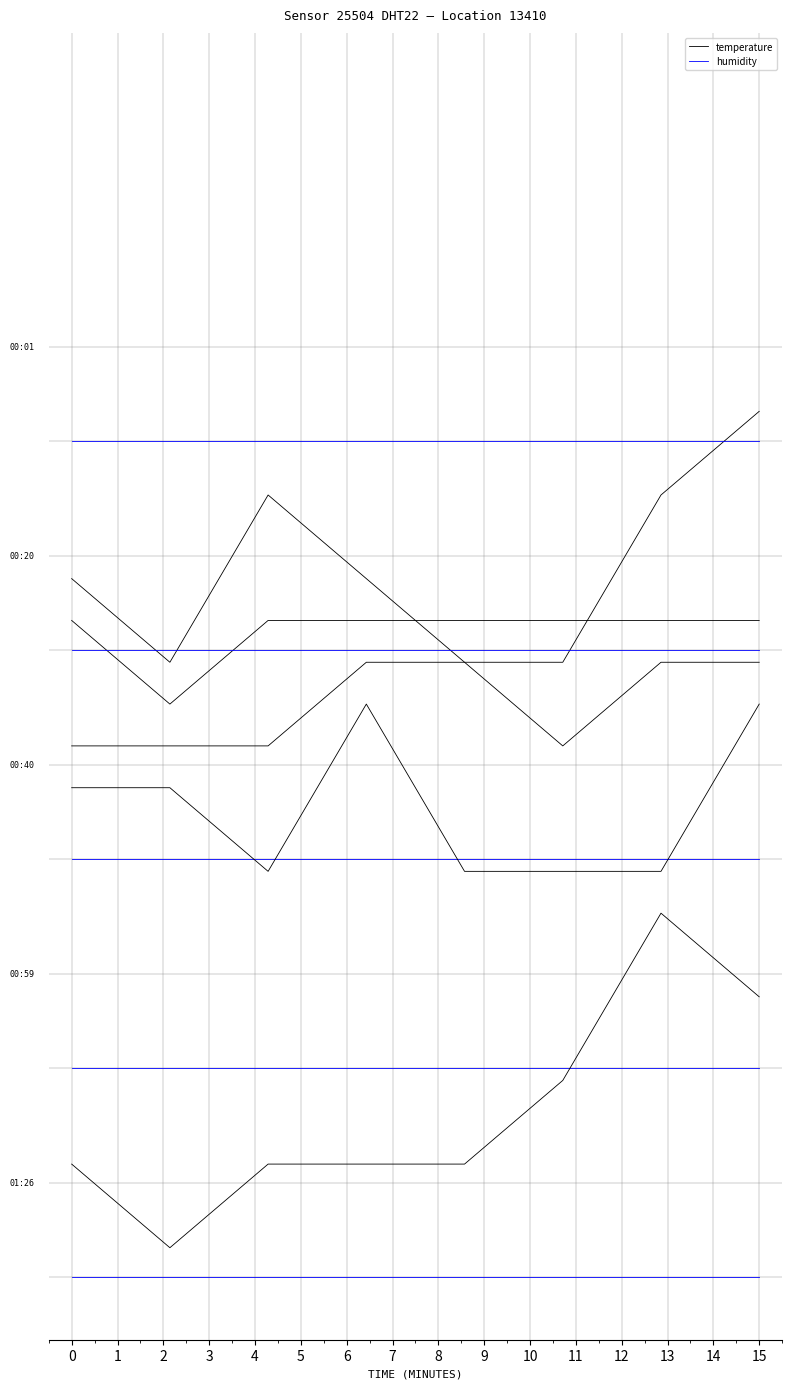

What is the average value of the humidity series?

7.1